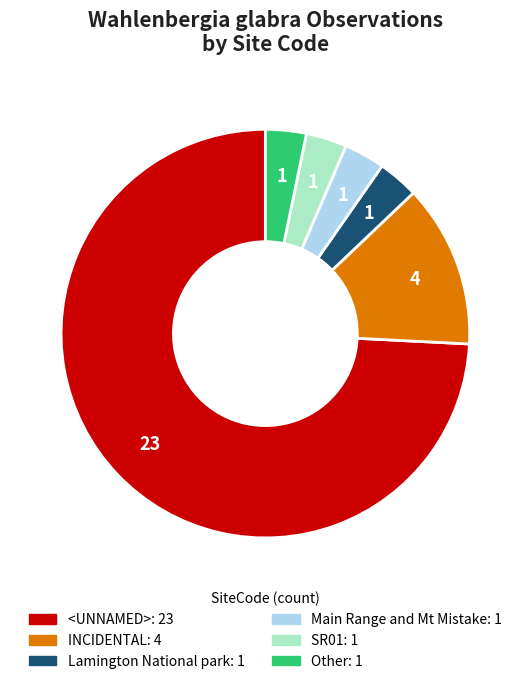

Is it true that SR01 is 3% of the pie?

True